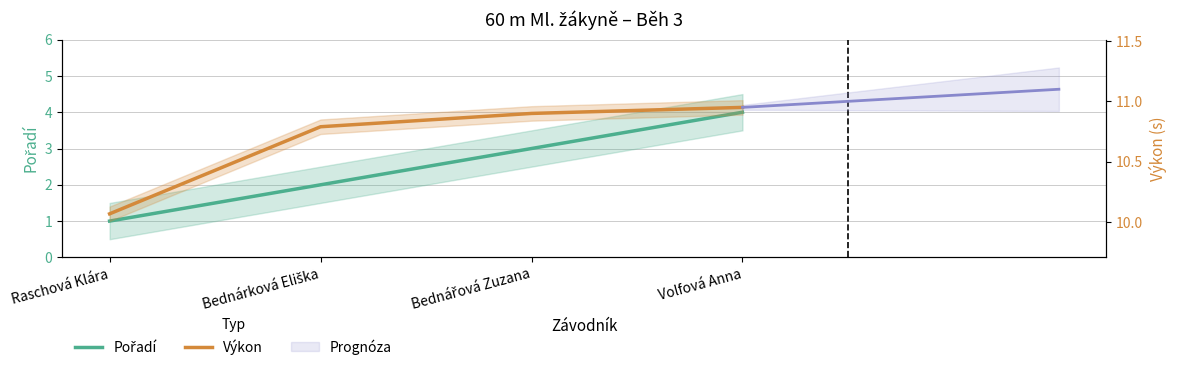

At which label does Pořadí reach its minimum?

Raschová Klára